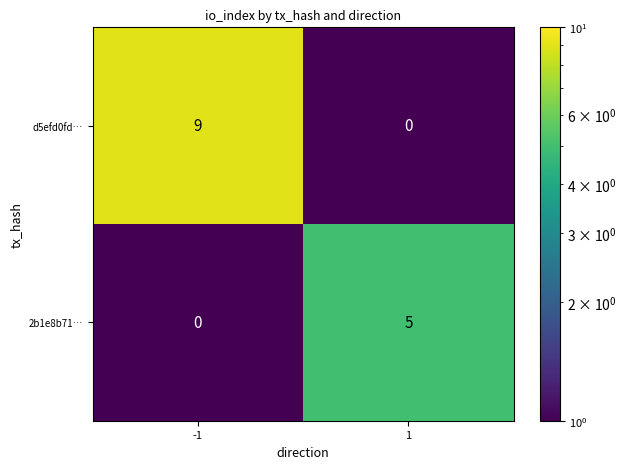

Reading left to right, transcribe all the data shown in this chart.

d5efd0fd…: 9	0
2b1e8b71…: 0	5